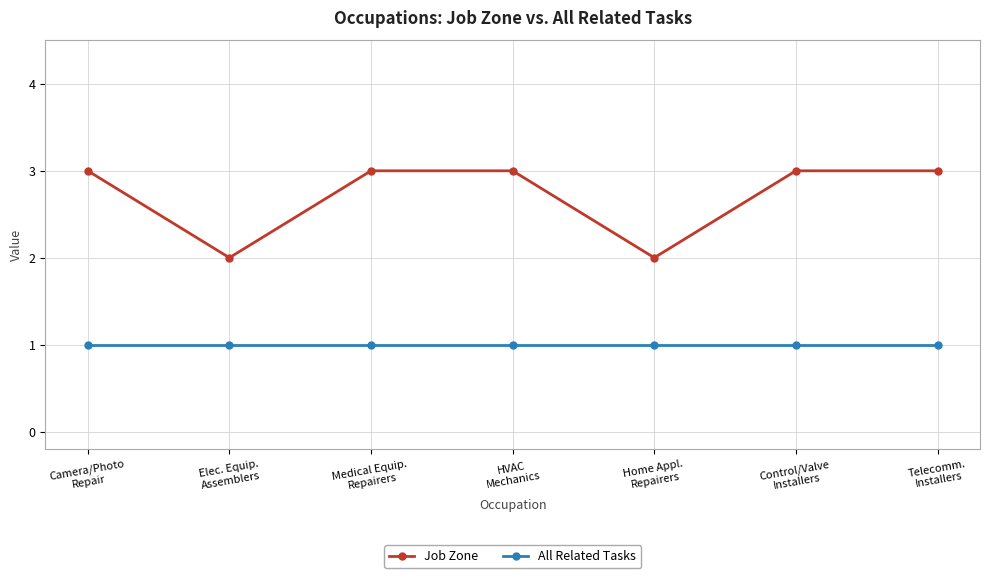

What is the label of the 1st point from the left?

Camera/Photo
Repair